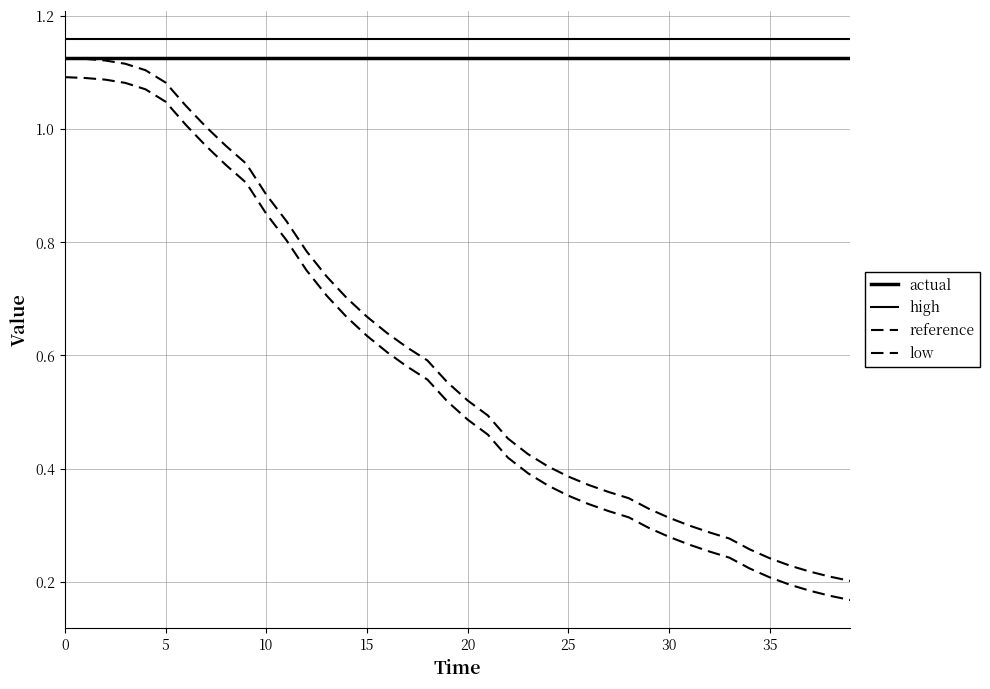

True or false: reference has more than 0 interior local peaks.

False